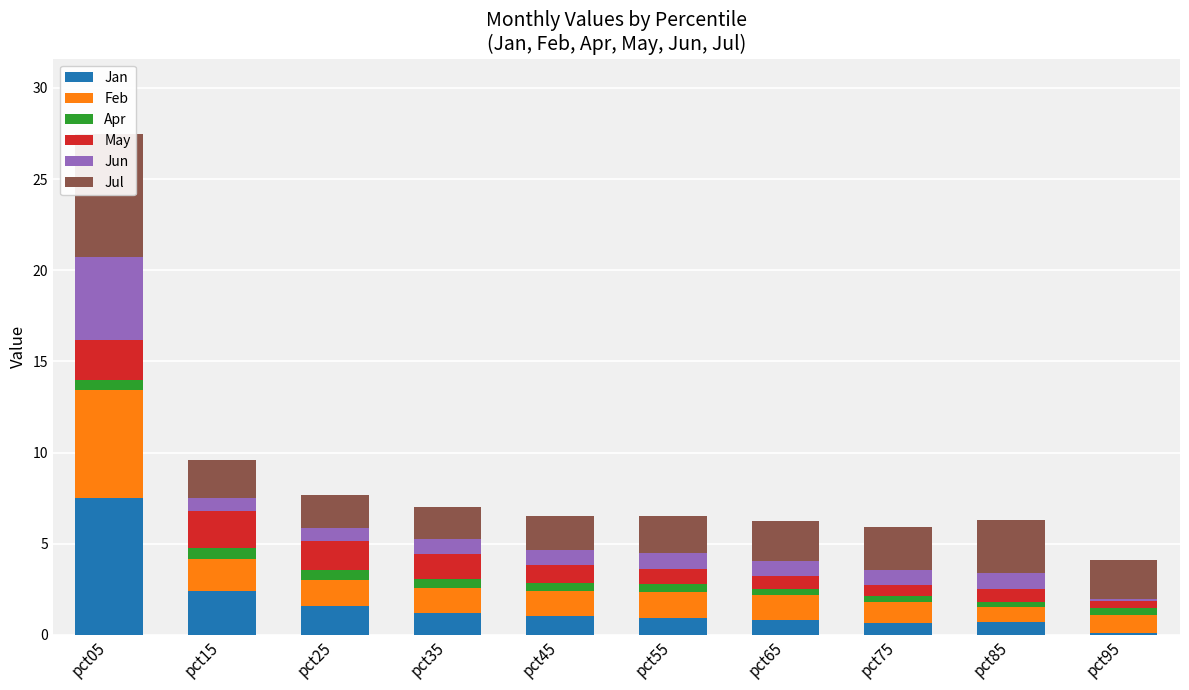

Between pct25 and pct55, which series saw the biggest shift?

May